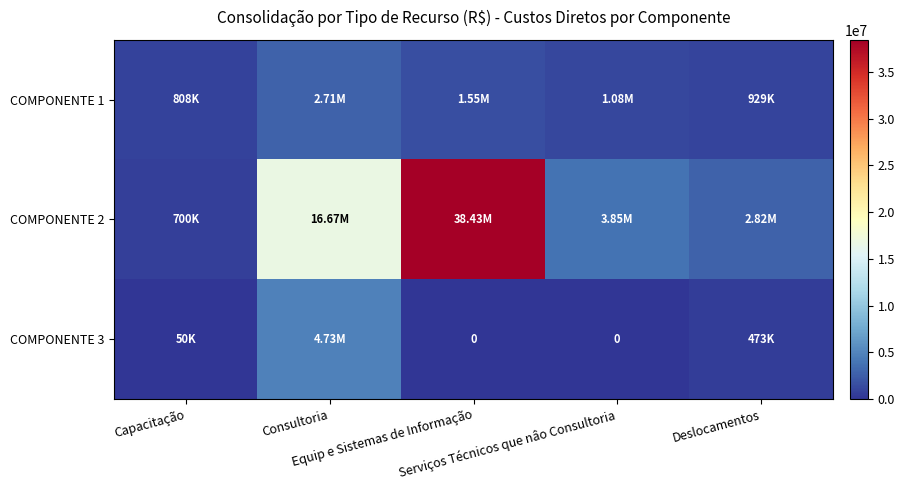

What value does the COMPONENTE 2 series have at Capacitação, to the nearest 50?

700000